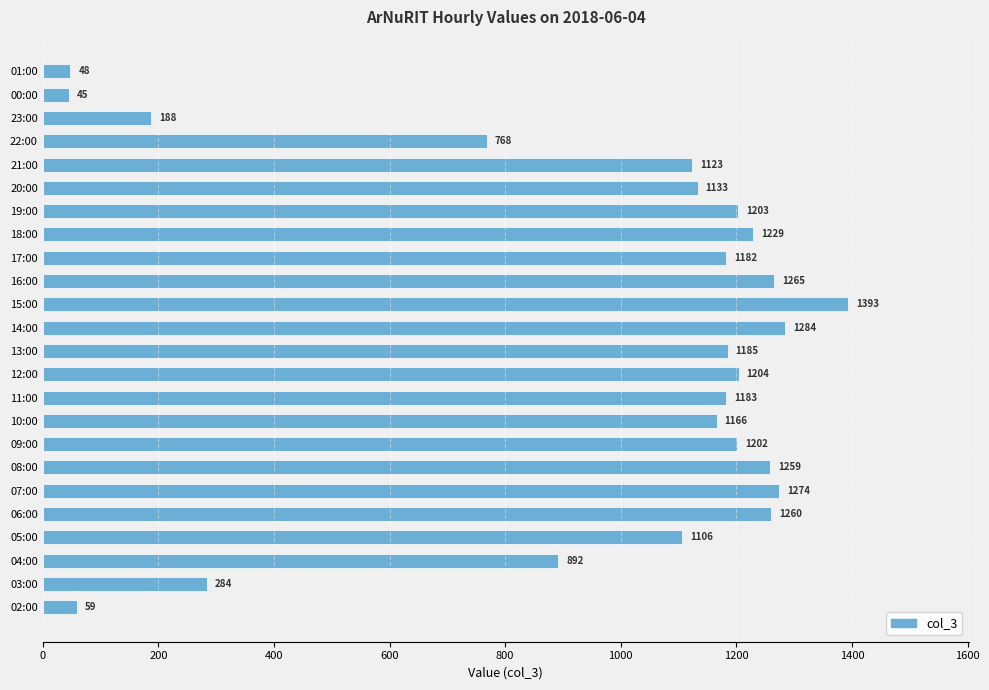

What is the difference between the maximum and second lowest values?

1345